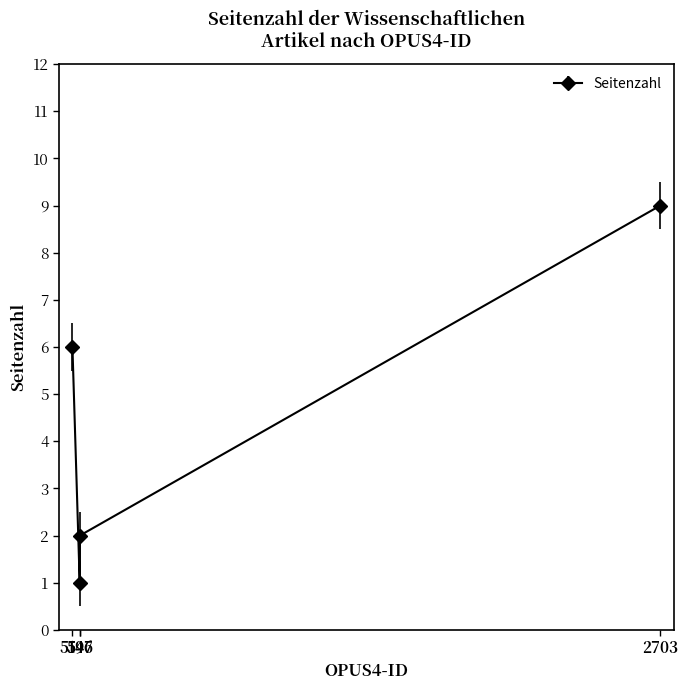

At which category does the chart reach its minimum across all series?

546